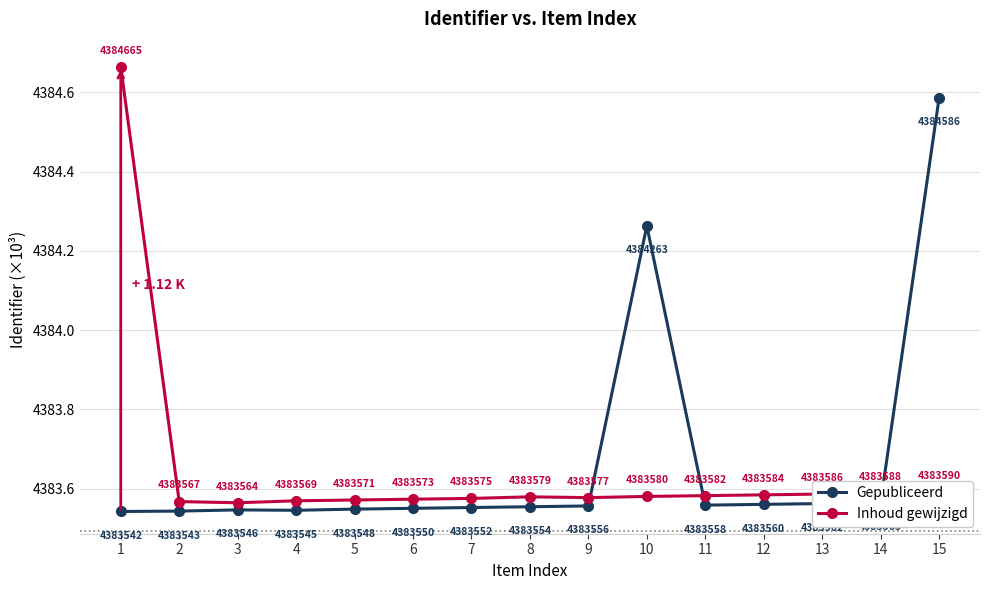

The value of Inhoud gewijzigd at 15 is 4383.6. True or false?

True